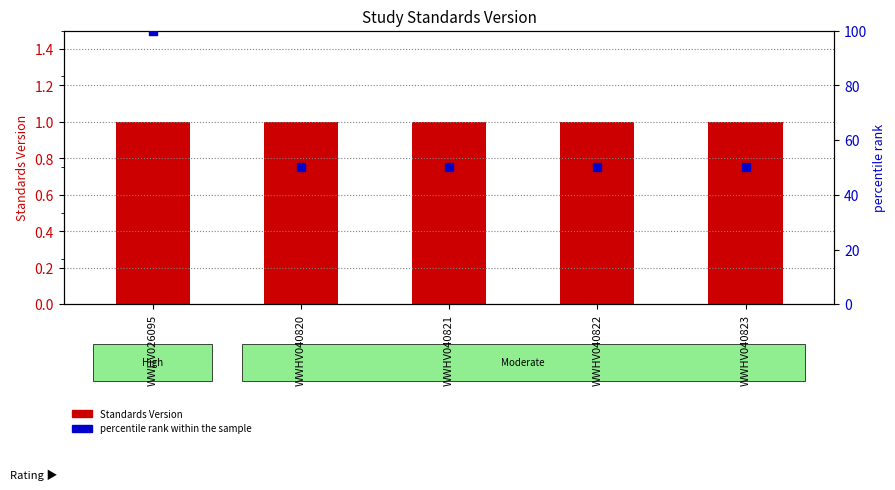

At how many categories does at least one series exceed 85?

1